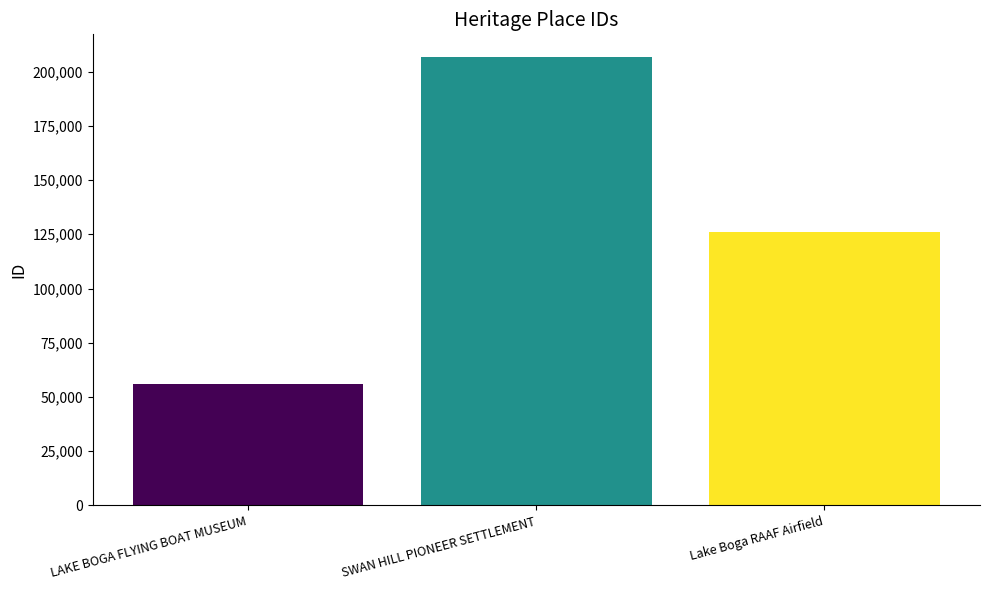

How many series are shown in this chart?

3